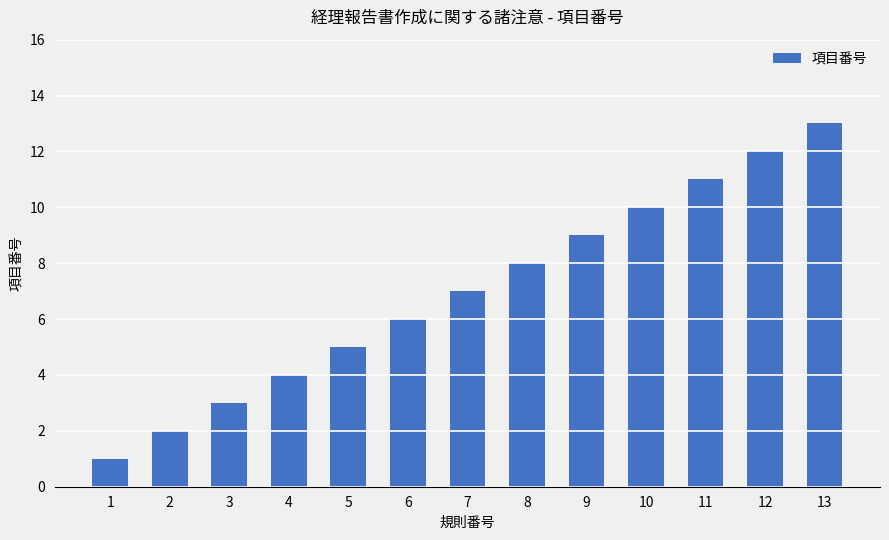

The value at 10 is 10. True or false?

True